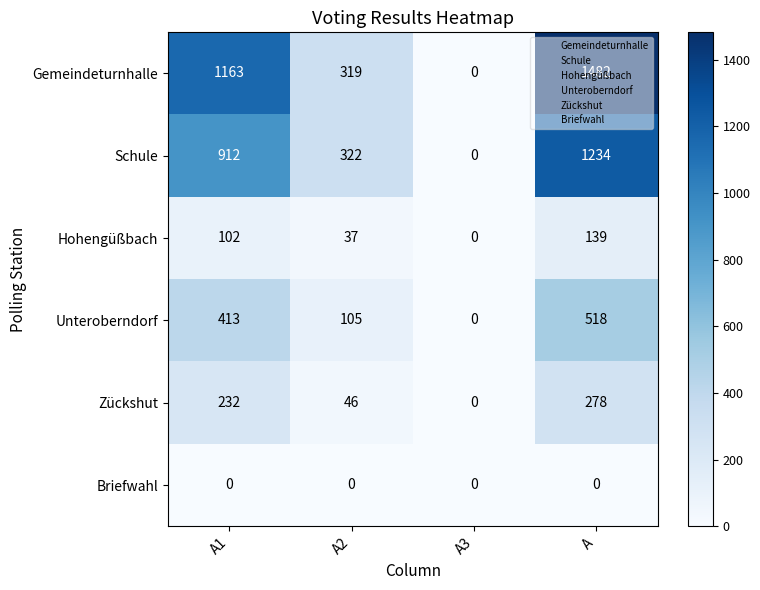

What is the total value across all series at A1?

2822